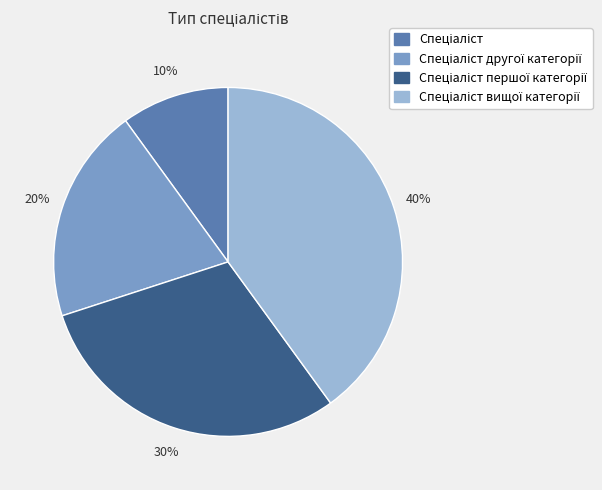

Is there a majority slice in this chart?

No